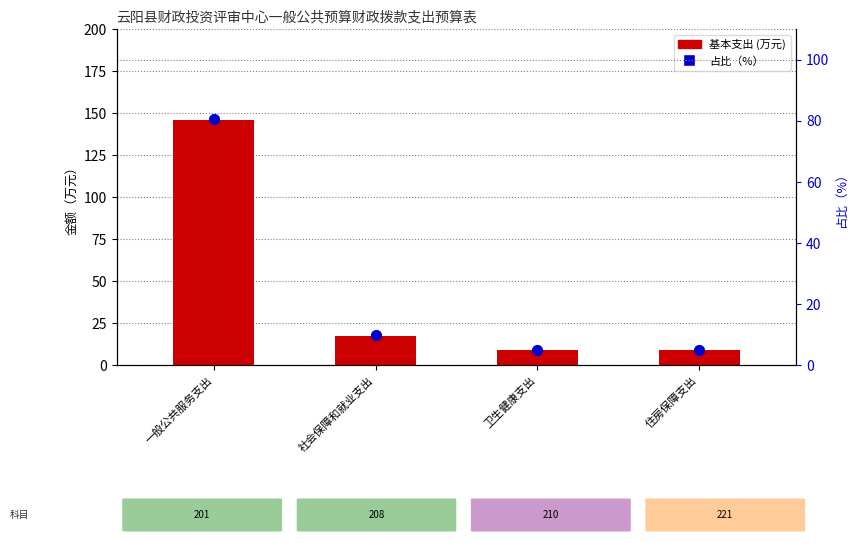

Which series contains the lowest Y value?

占比（%）